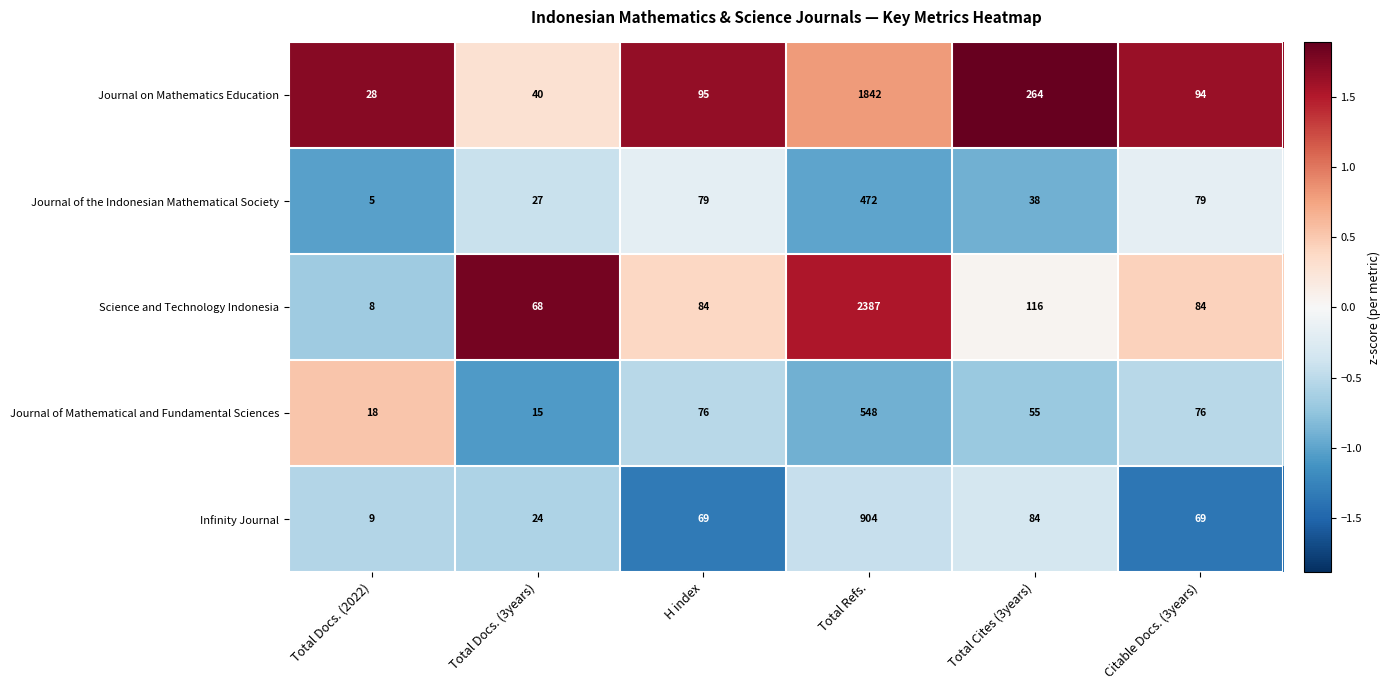

At which category is the sum across all series the highest?

Total Refs.